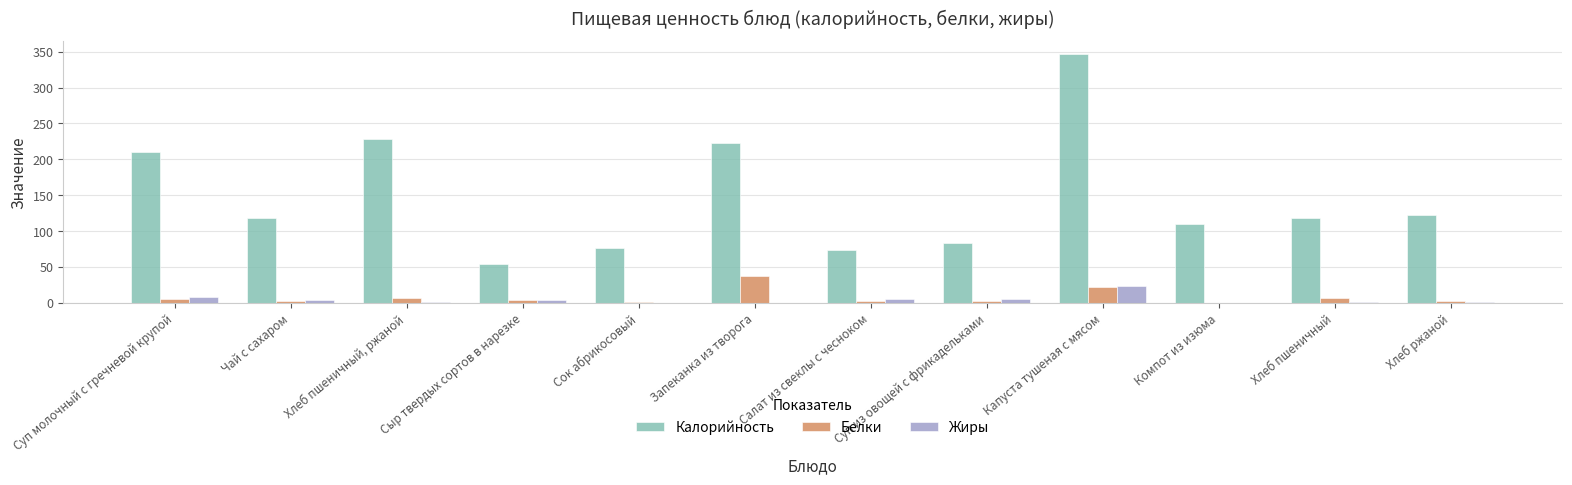

What is the sum of all Белки values?

94.7